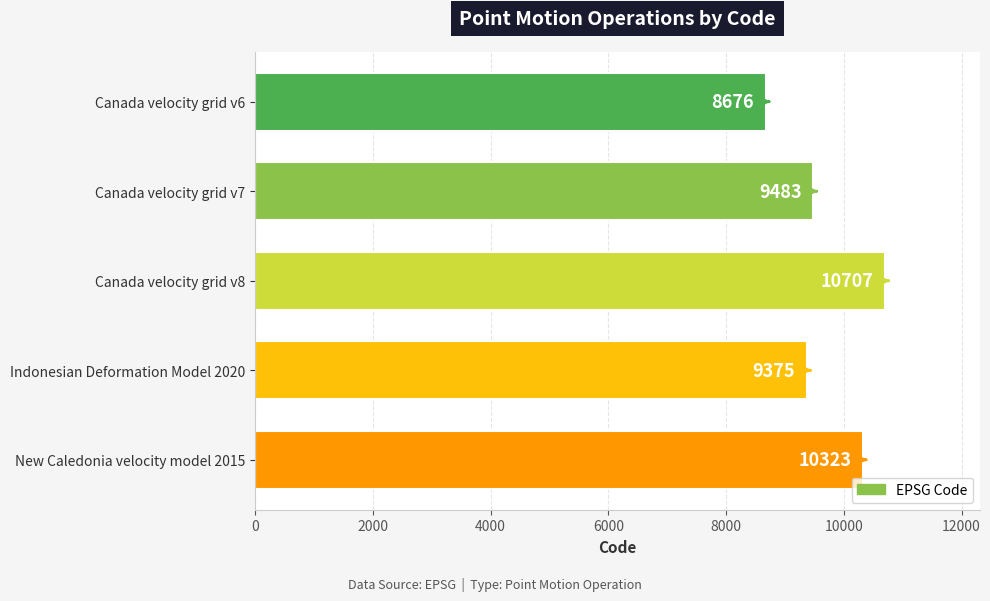

Is it true that the value at Canada velocity grid v8 is 6120?

False